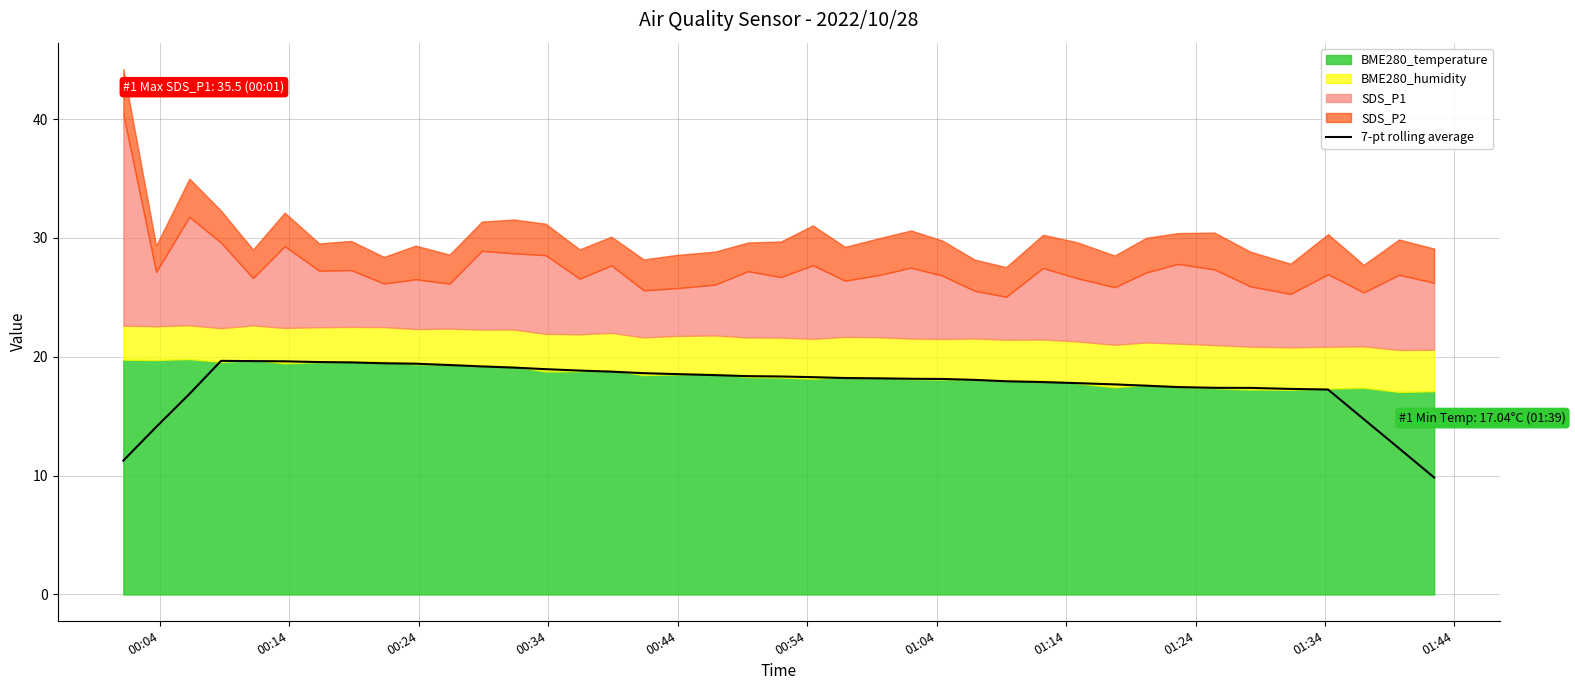

How many data points are above 18?

24